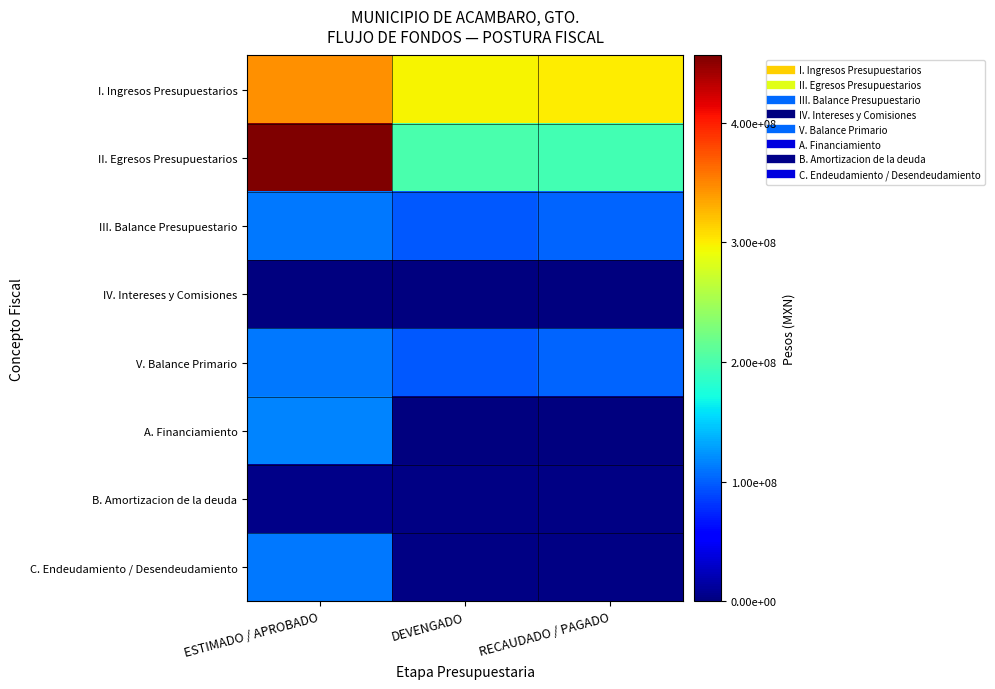

At which category is the sum across all series the highest?

ESTIMADO / APROBADO